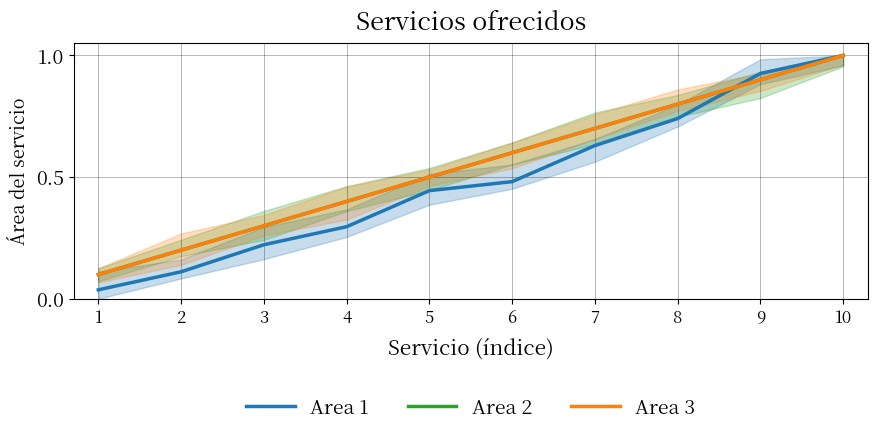

What is the difference between the second highest and minimum values in the Area 3 series?

0.8